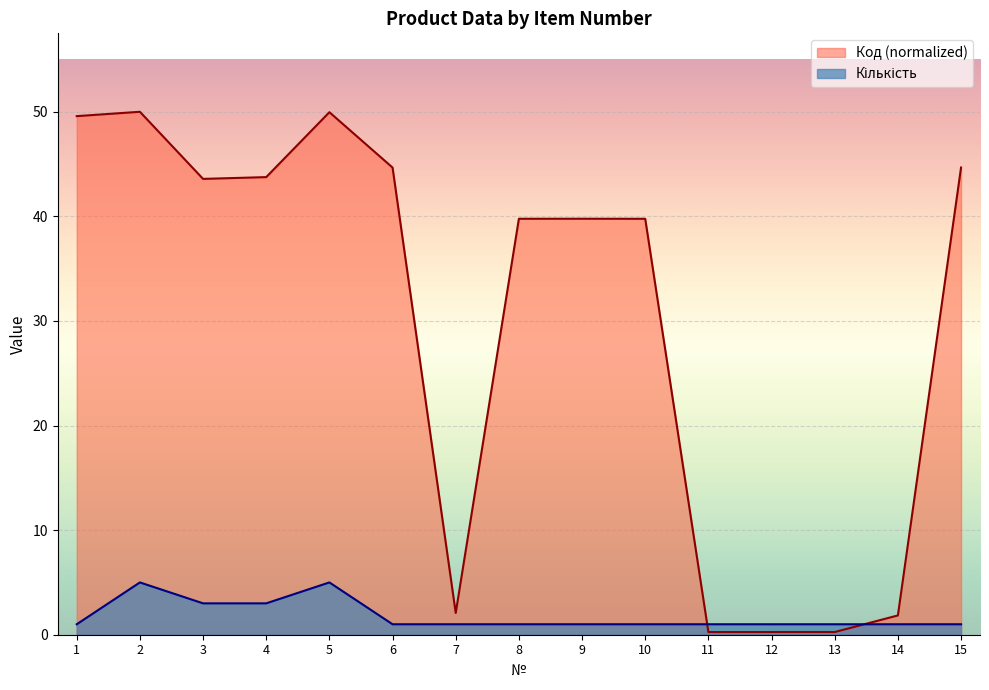

How many times do Код and Кількість cross each other?

2